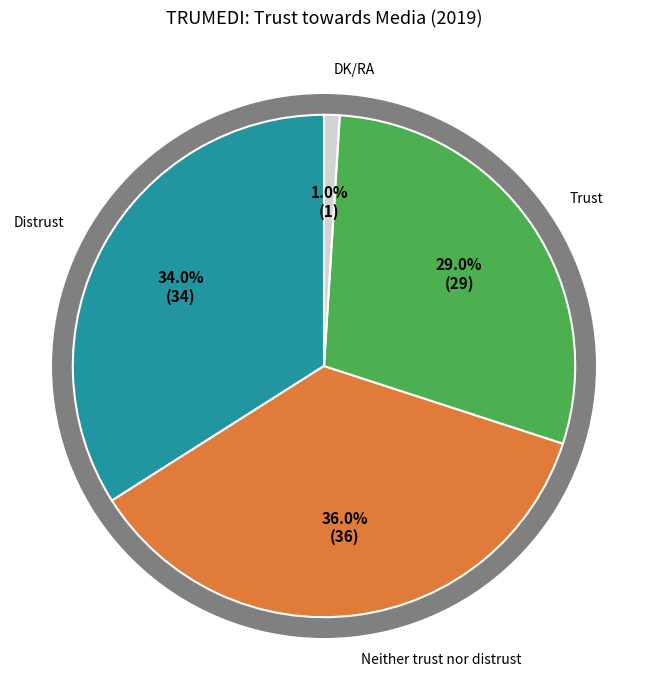

Does Distrust account for over 50% of the chart?

No